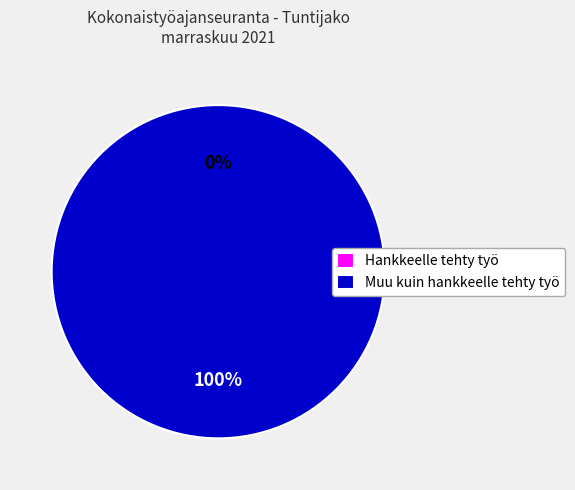

How many segments does this pie chart have?

2